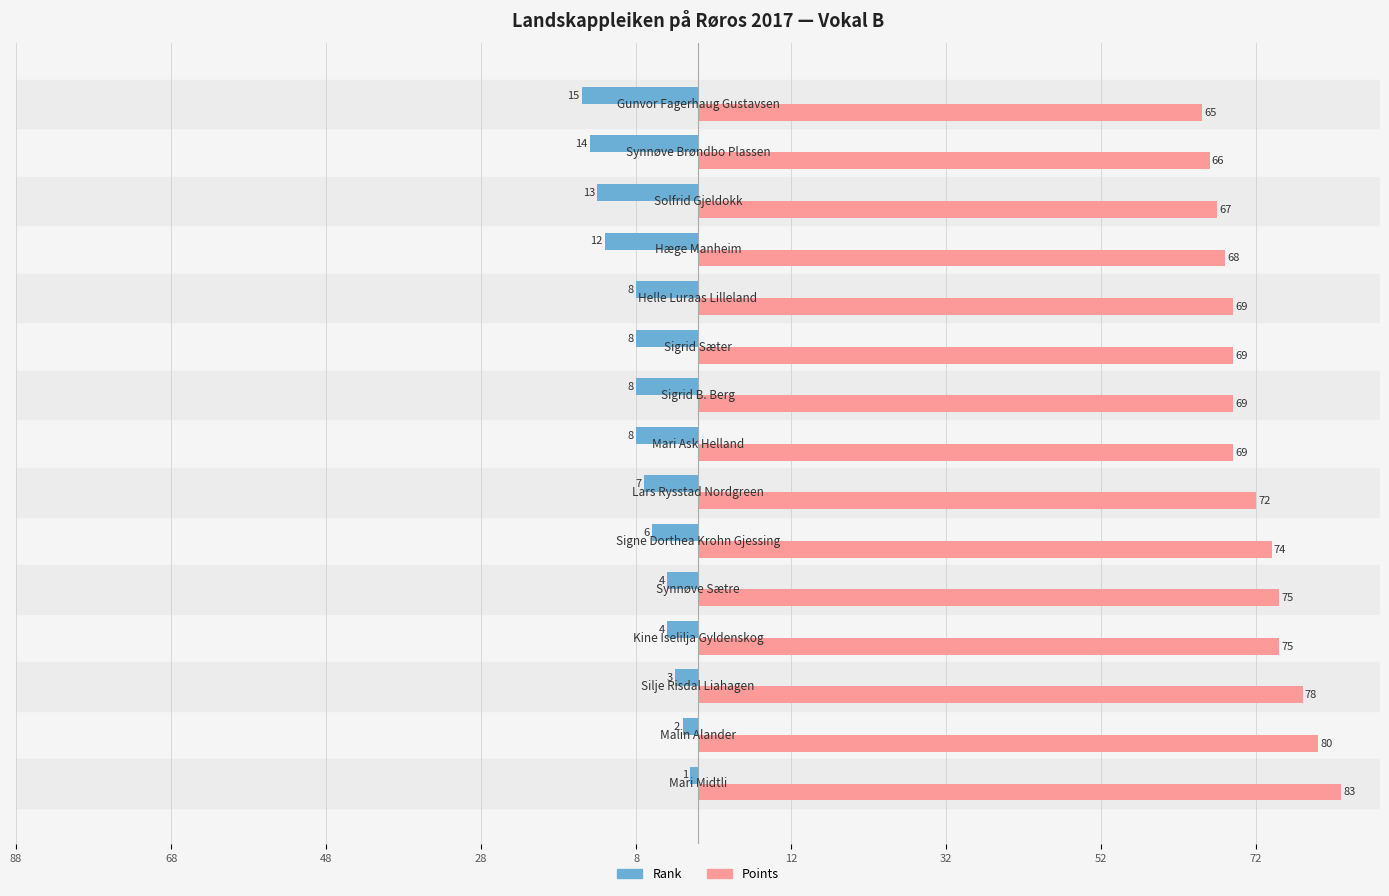

What are all the series names shown in the legend?

Rank, Points